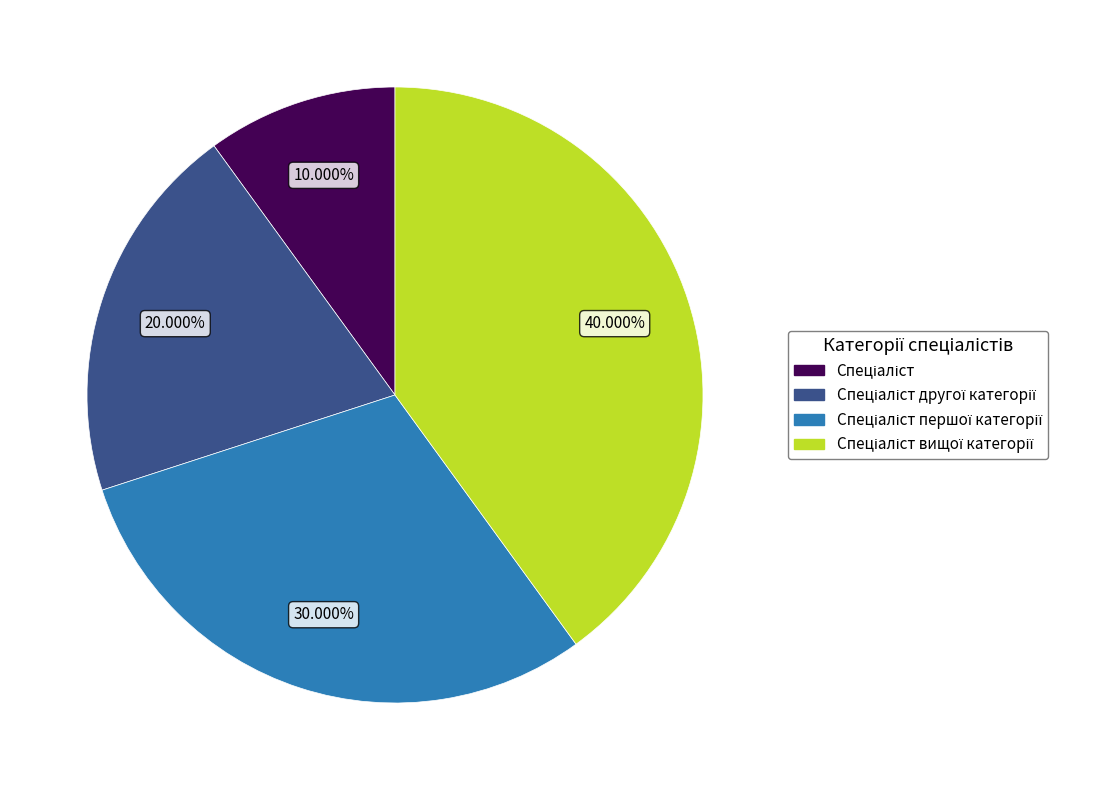

Is there any slice that represents more than half of the pie?

No